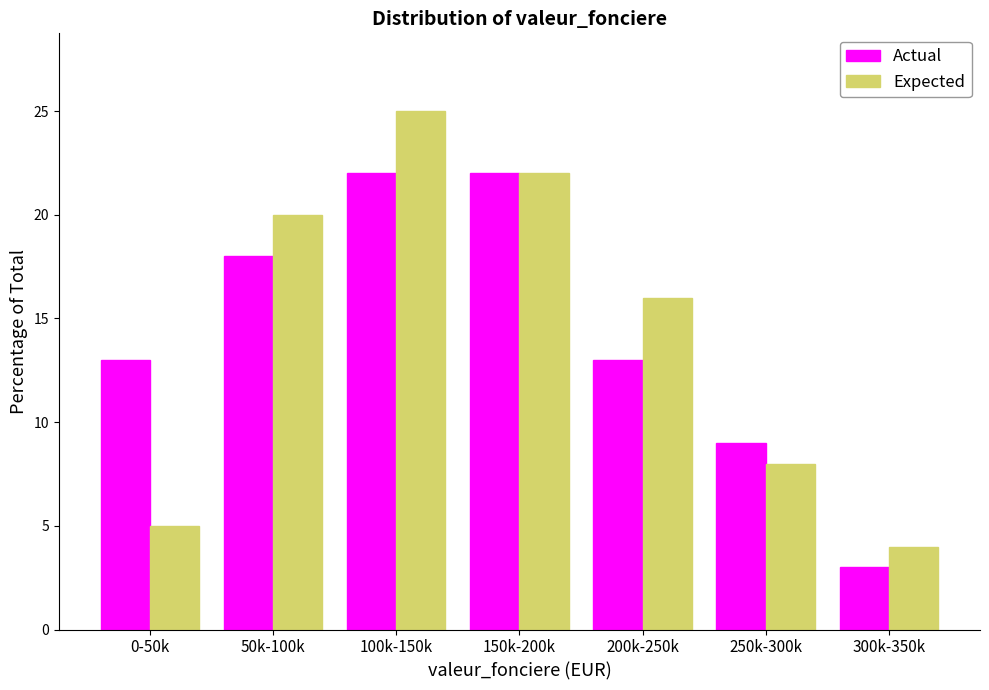

Reading right to left, what are all the values shown in this chart?

Actual: 300k-350k=3	250k-300k=9	200k-250k=13	150k-200k=22	100k-150k=22	50k-100k=18	0-50k=13
Expected: 300k-350k=4	250k-300k=8	200k-250k=16	150k-200k=22	100k-150k=25	50k-100k=20	0-50k=5